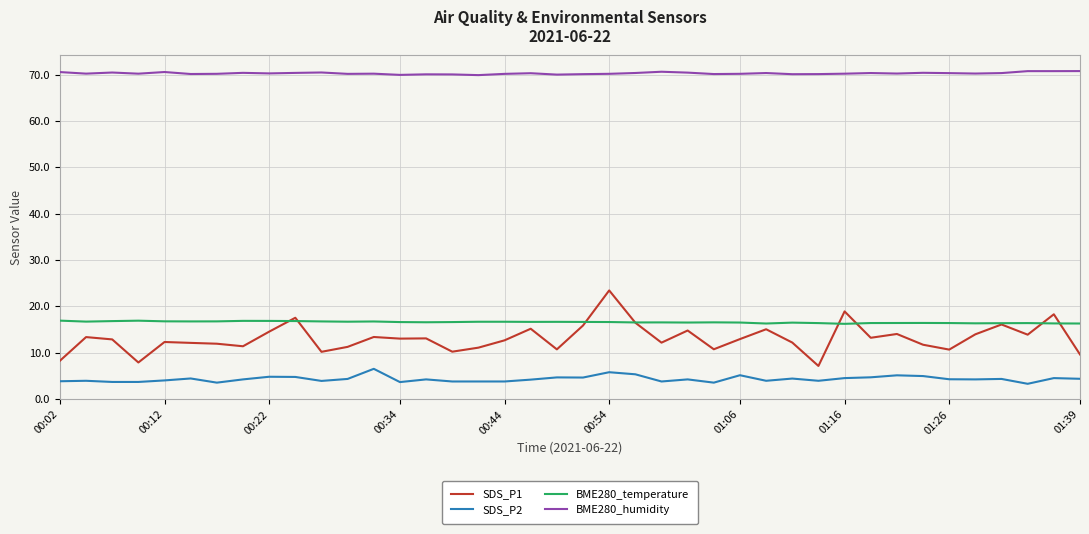

What is the minimum value for BME280_temperature?

16.2